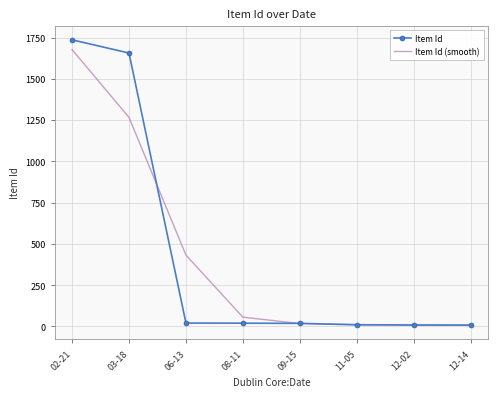

What is the sum of the Item Id (smooth) values at 08-11 and 09-15?

74.1